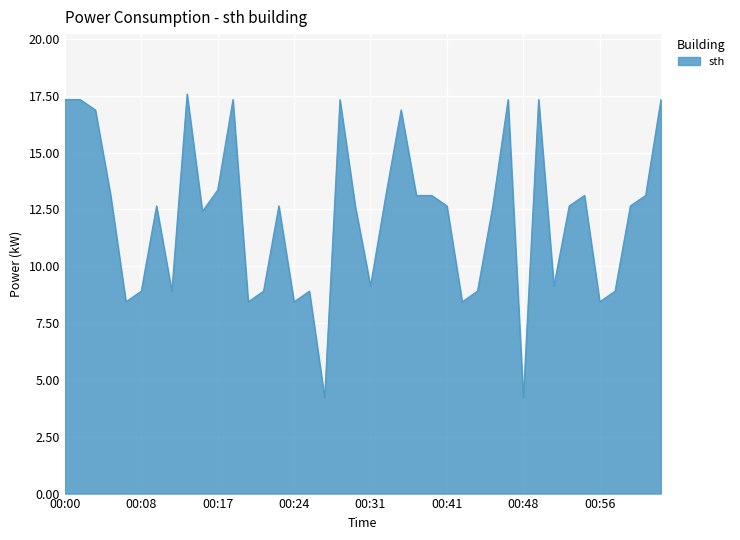

What is the smallest value displayed?

4.2